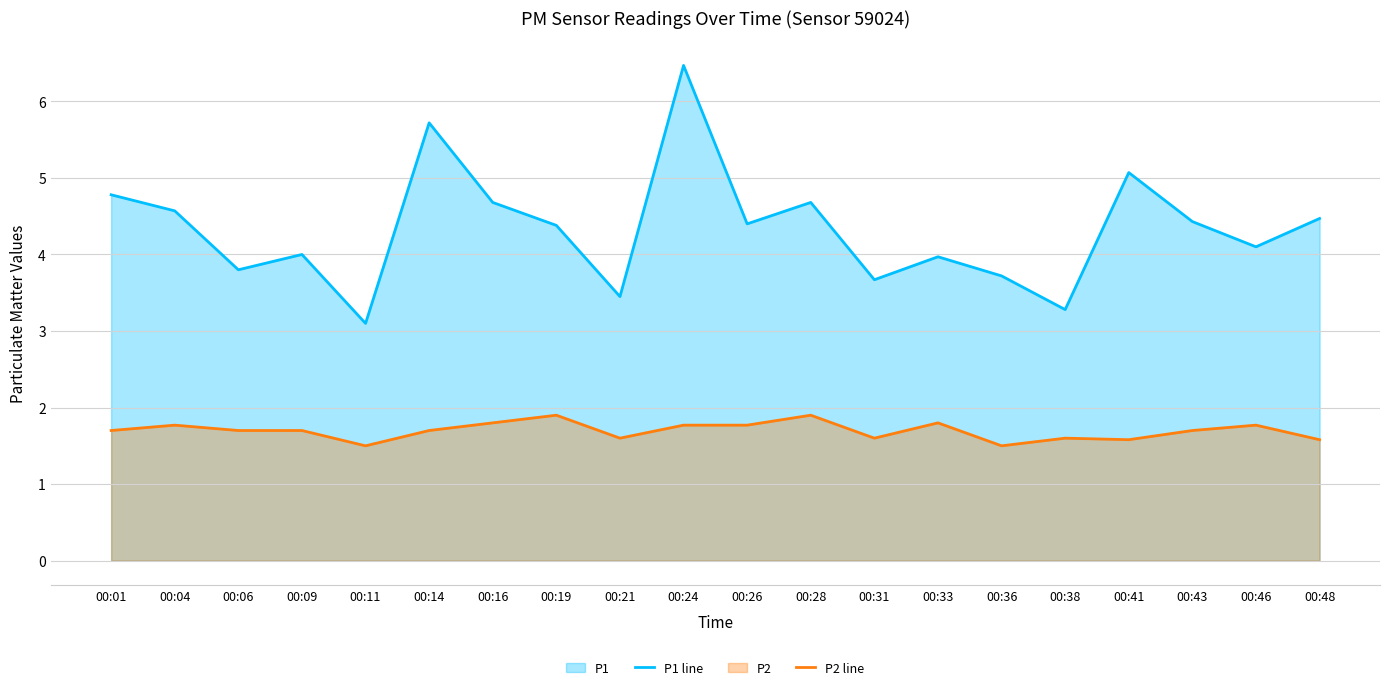

Reading right to left, list all the values displayed in this chart.

P1 line: 00:48=4.5	00:46=4.1	00:43=4.4	00:41=5.1	00:38=3.3	00:36=3.7	00:33=4.0	00:31=3.7	00:28=4.7	00:26=4.4	00:24=6.5	00:21=3.5	00:19=4.4	00:16=4.7	00:14=5.7	00:11=3.1	00:09=4.0	00:06=3.8	00:04=4.6	00:01=4.8
P2 line: 00:48=1.6	00:46=1.8	00:43=1.7	00:41=1.6	00:38=1.6	00:36=1.5	00:33=1.8	00:31=1.6	00:28=1.9	00:26=1.8	00:24=1.8	00:21=1.6	00:19=1.9	00:16=1.8	00:14=1.7	00:11=1.5	00:09=1.7	00:06=1.7	00:04=1.8	00:01=1.7